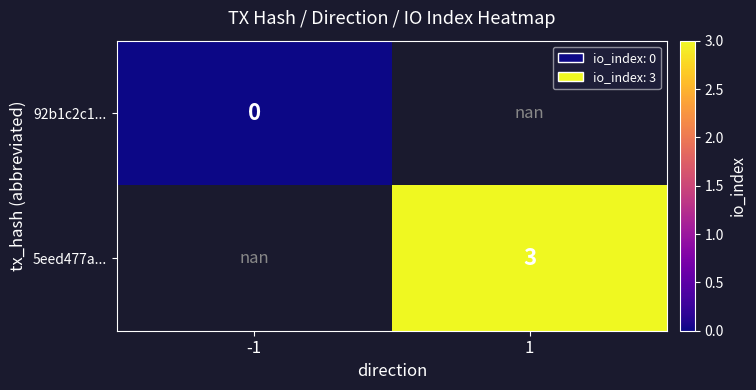

The value of 5eed477a... at 1 is 3.0. True or false?

True